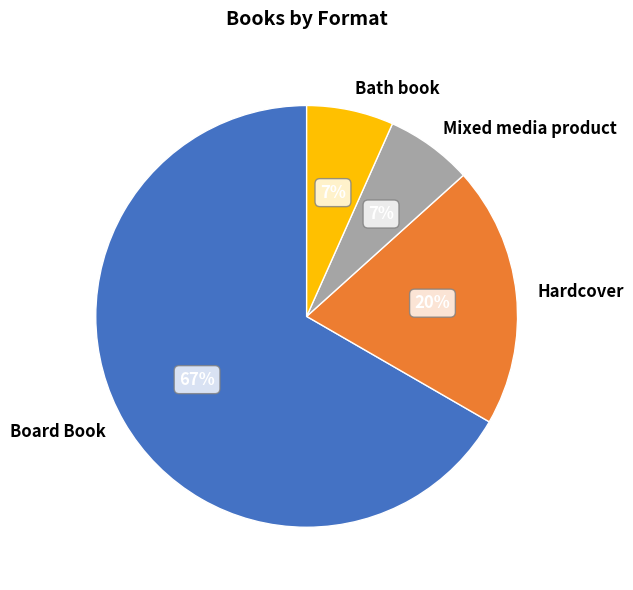

Is it true that Hardcover is 20% of the pie?

True